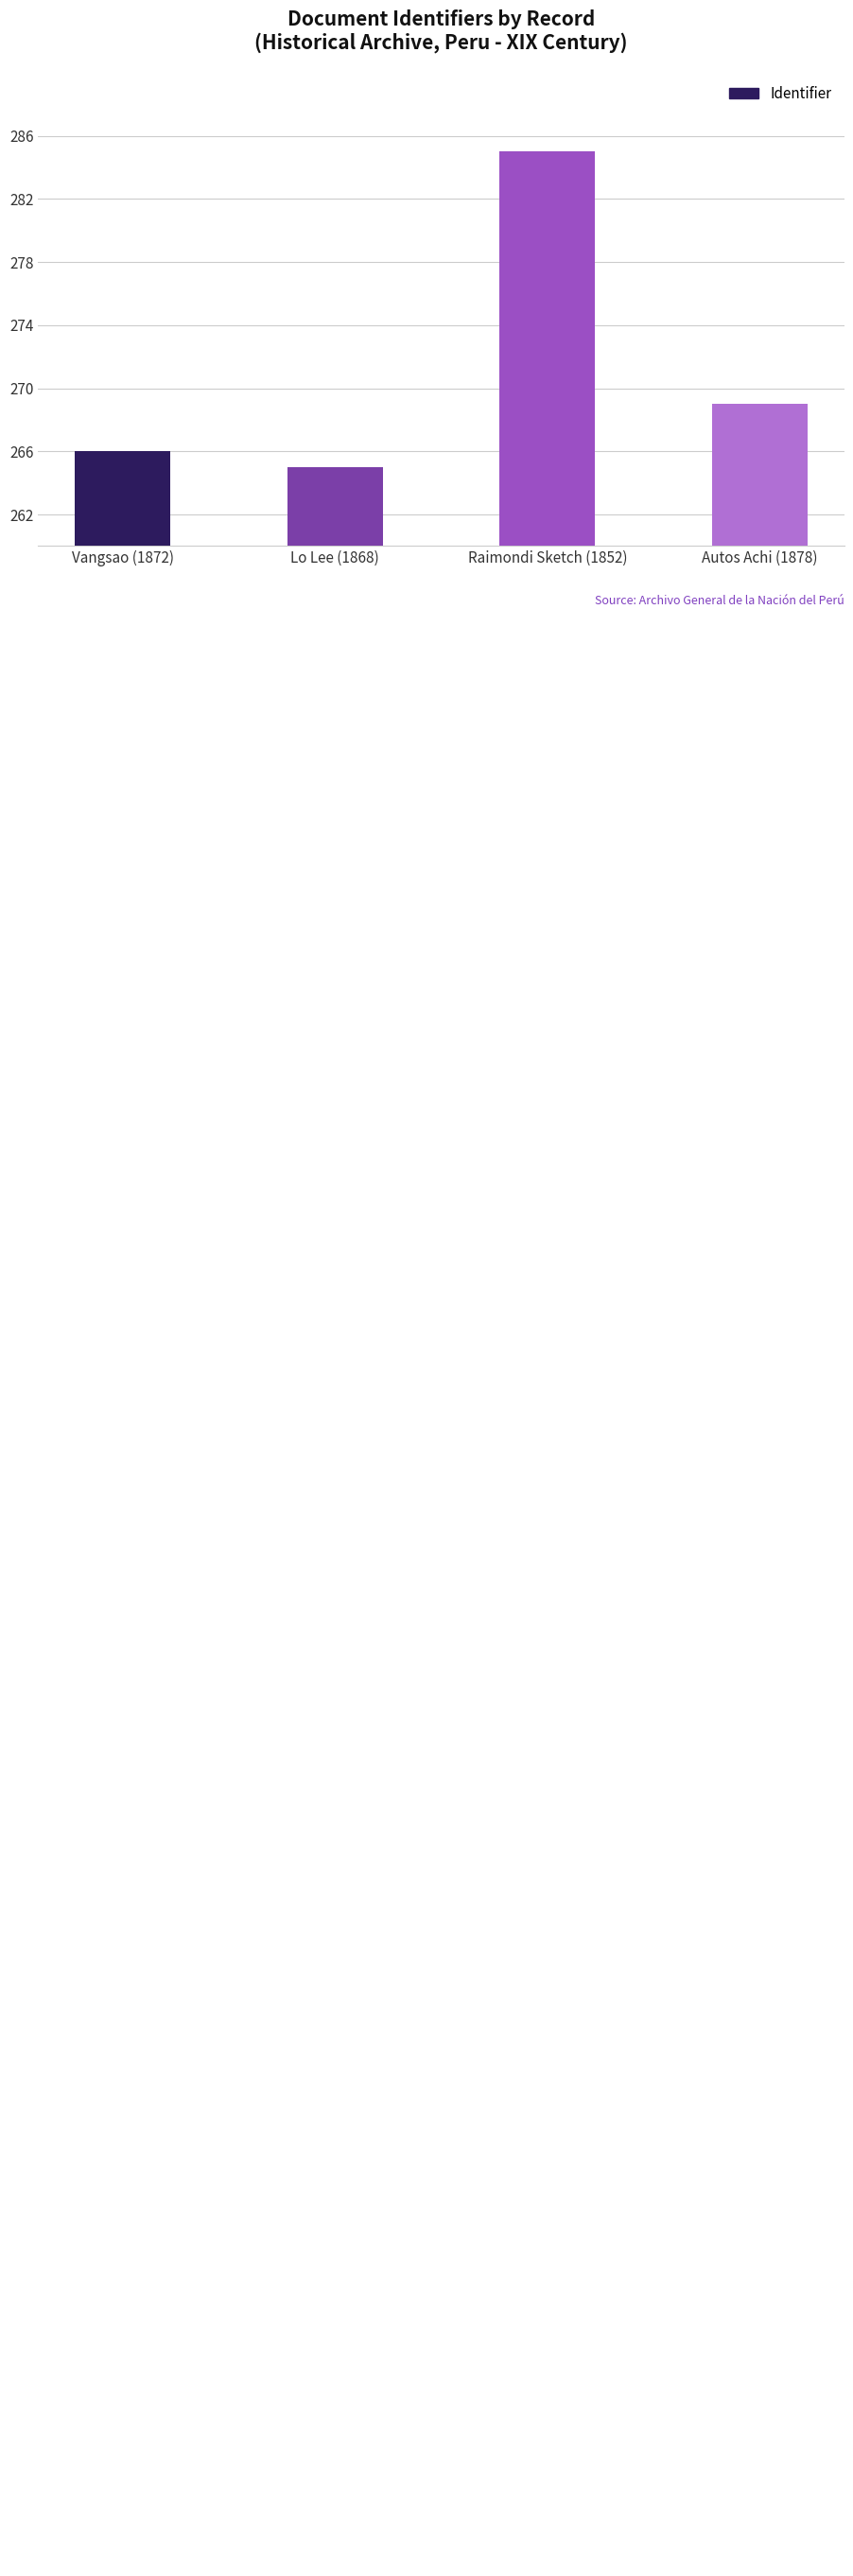

What is the difference between the maximum and minimum values?

20